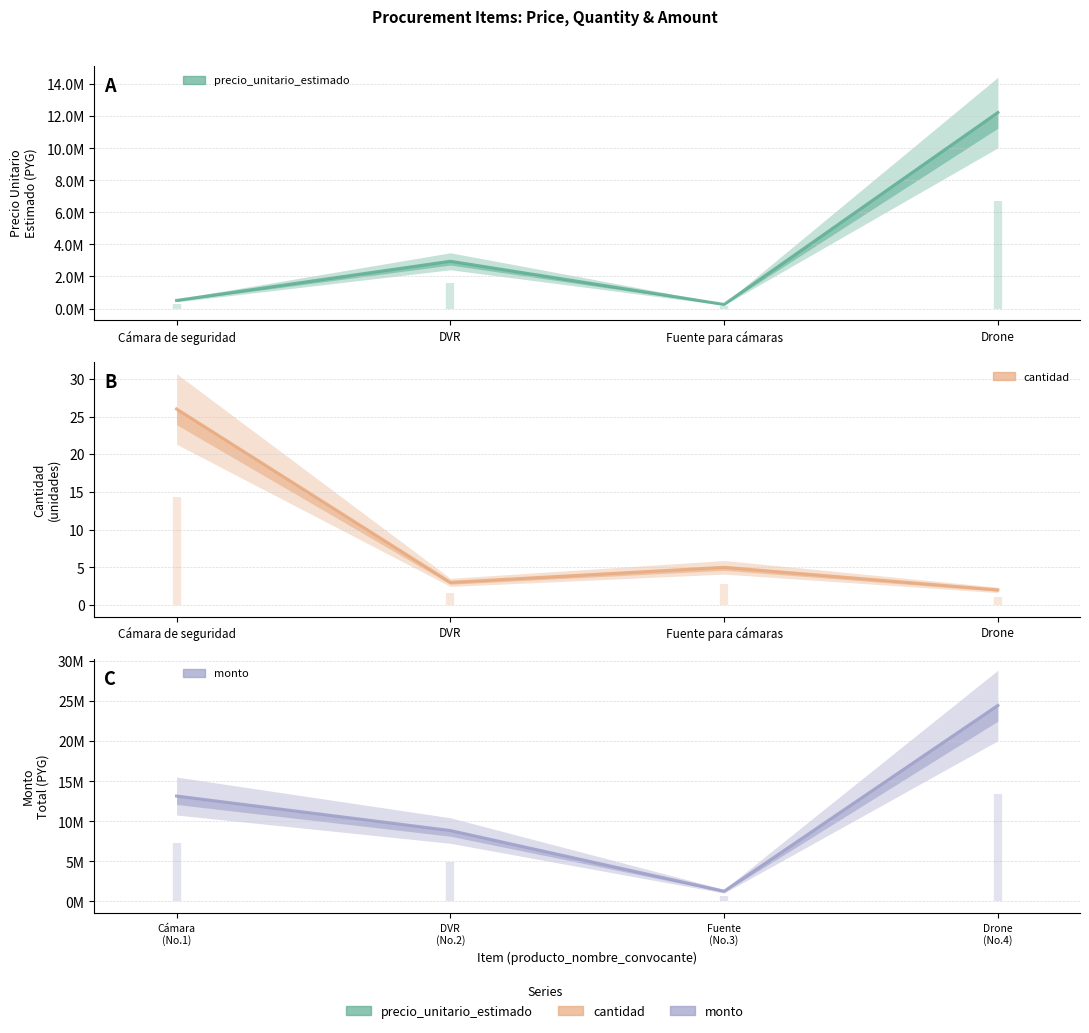

How many interior local valleys does the cantidad series have?

1